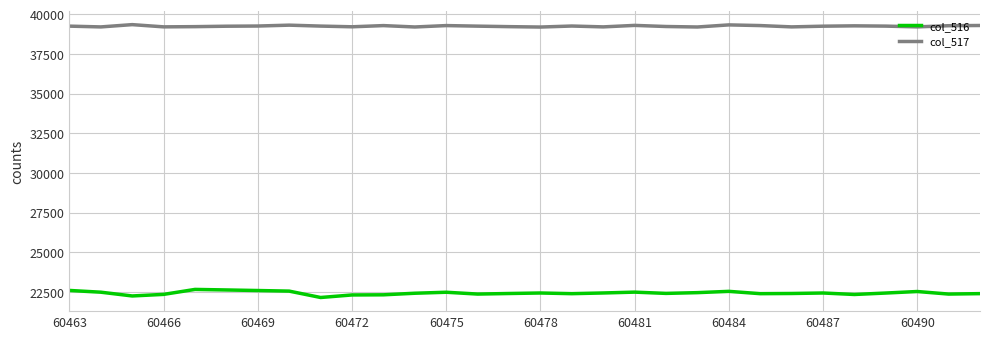

What is the maximum value for col_517?

39352